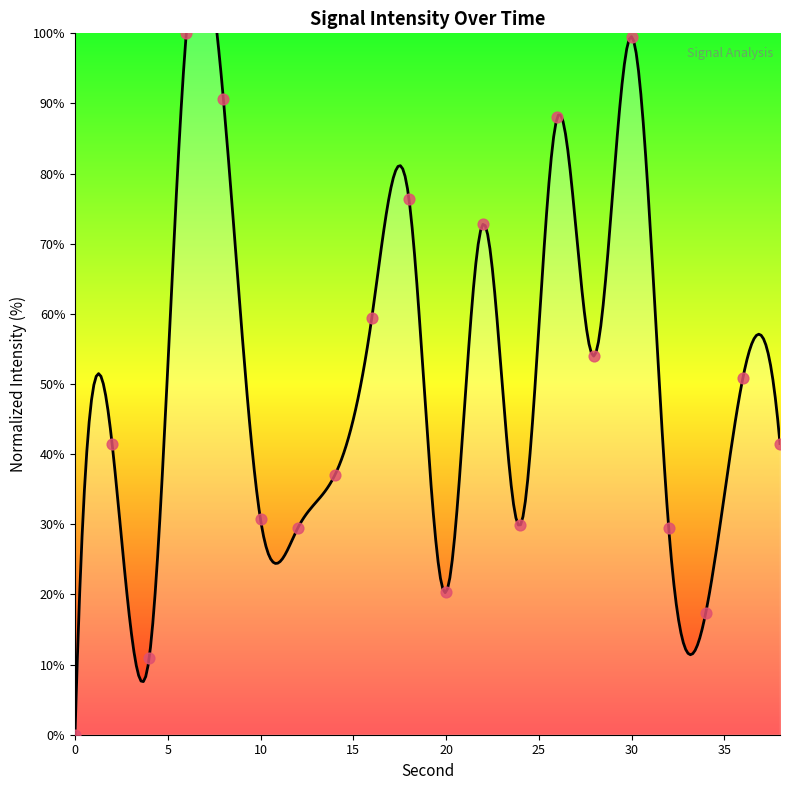

Approximately how many times larger is the value at 8 compared to 22?

1.2